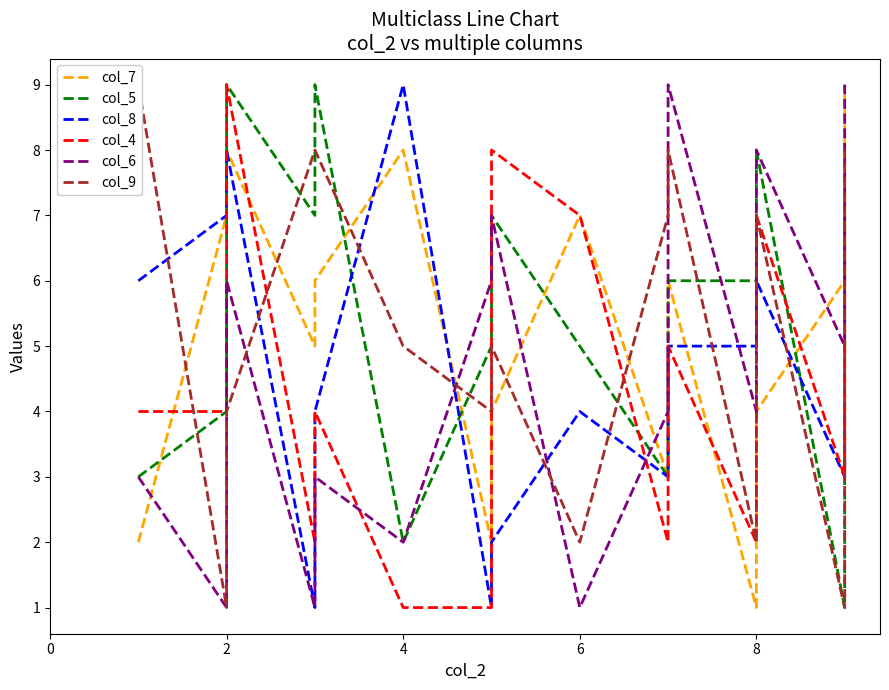

What is the lowest value of the col_4 series?

1